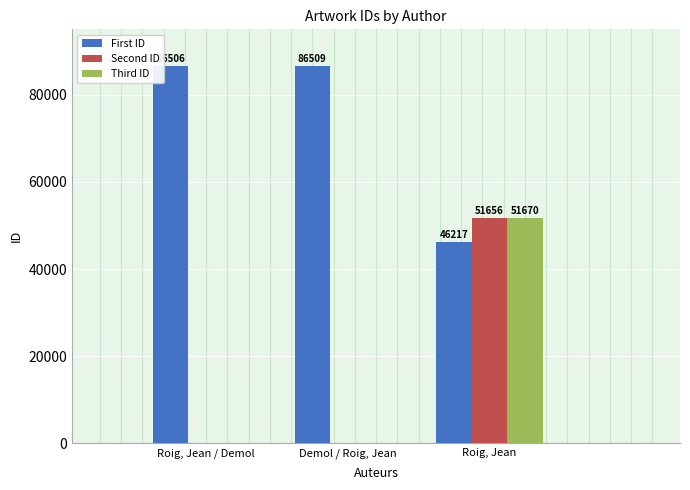

What is the sum of all Second ID values?

51656